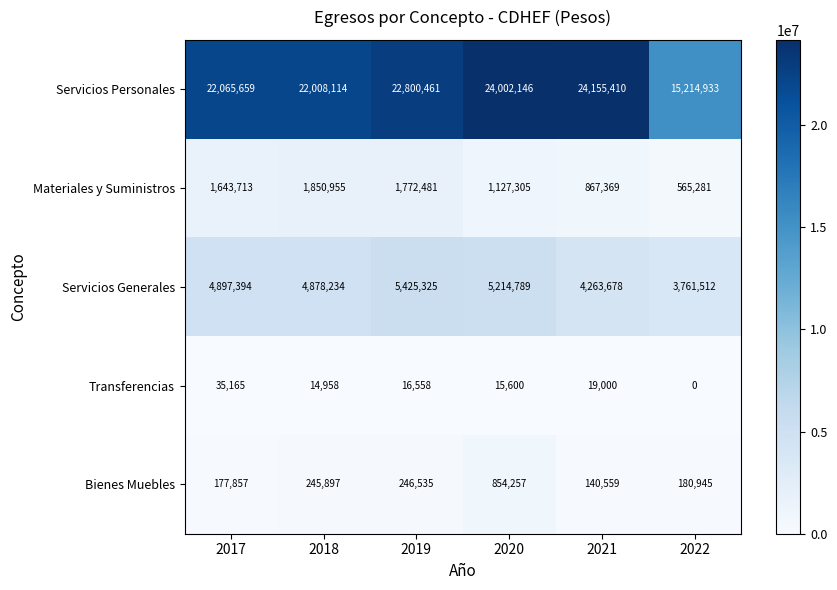

Which series has the largest total across all categories?

Servicios Personales